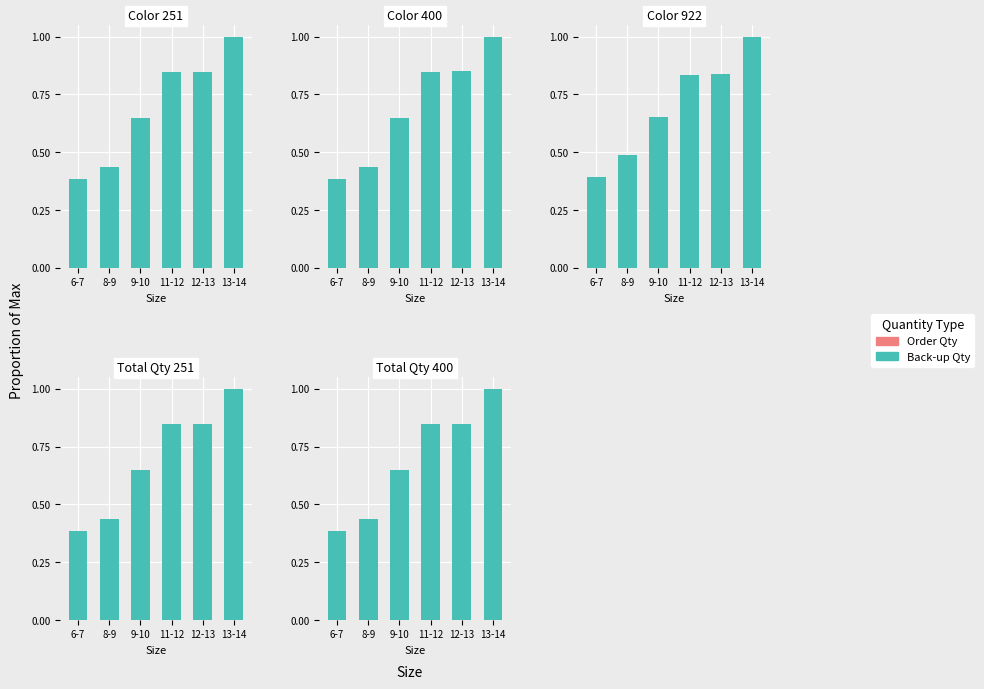

Which category has the lowest value across all series?

6-7